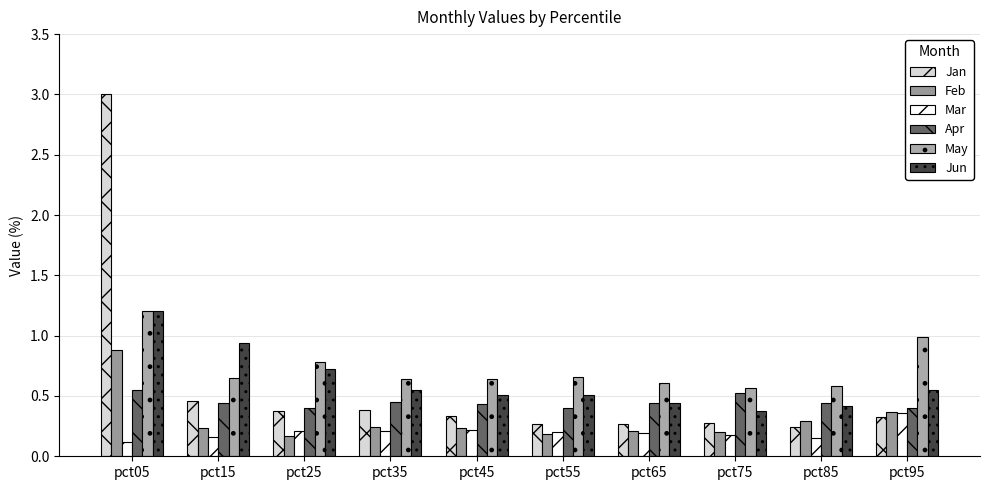

What is the total value across all series at pct95?

3.0